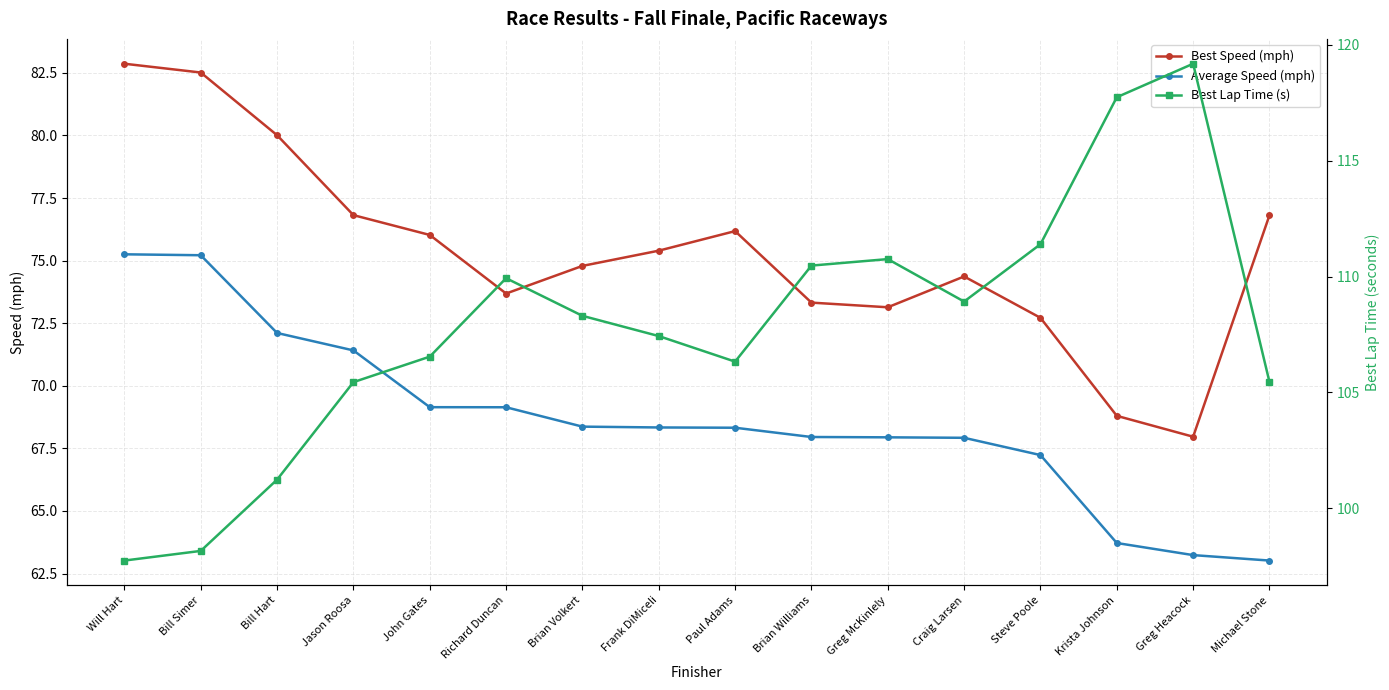

True or false: Best Speed (mph) and Average Speed (mph) cross at least once.

False